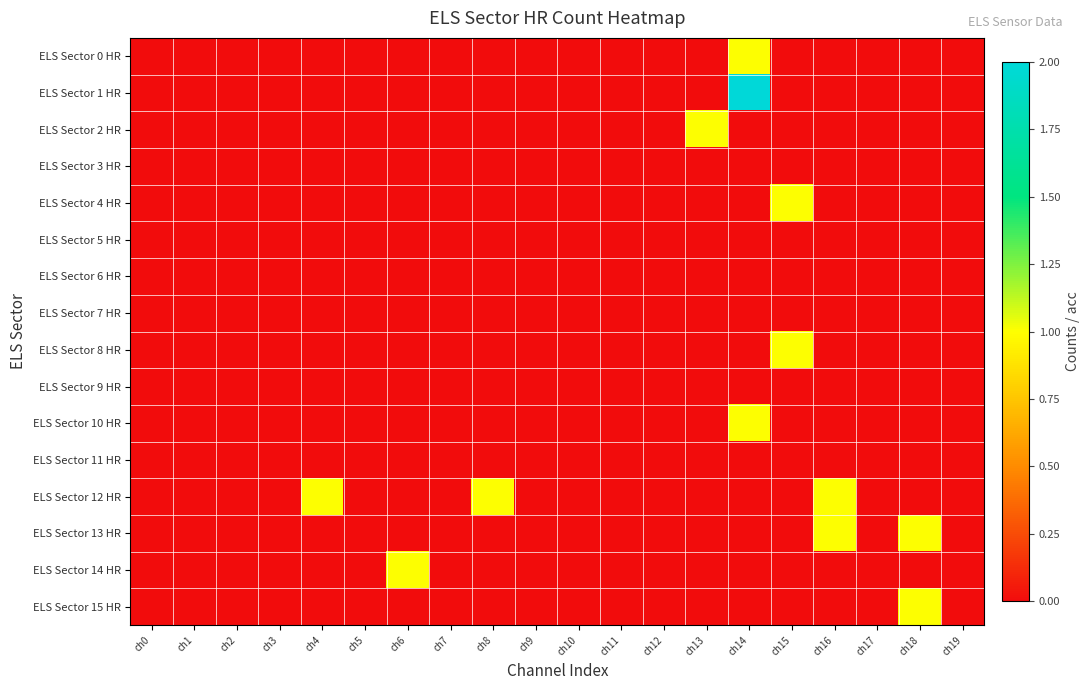

Between ch8 and ch13, which series saw the biggest shift?

ELS Sector 2 HR